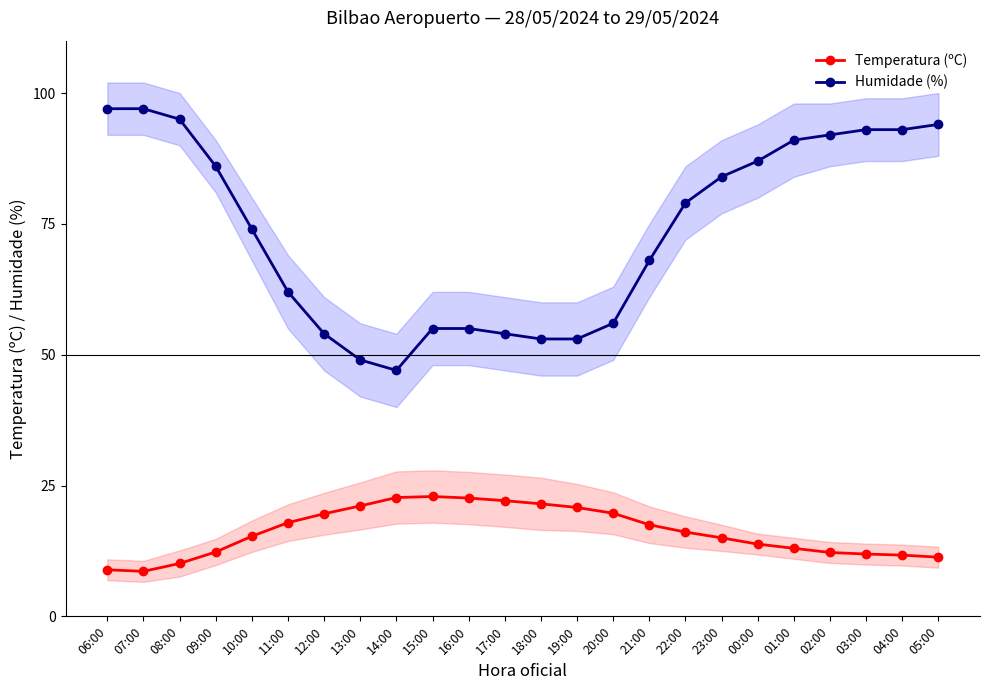

Rank the series by their average value, from highest to lowest.

Humidade (%), Temperatura (ºC)